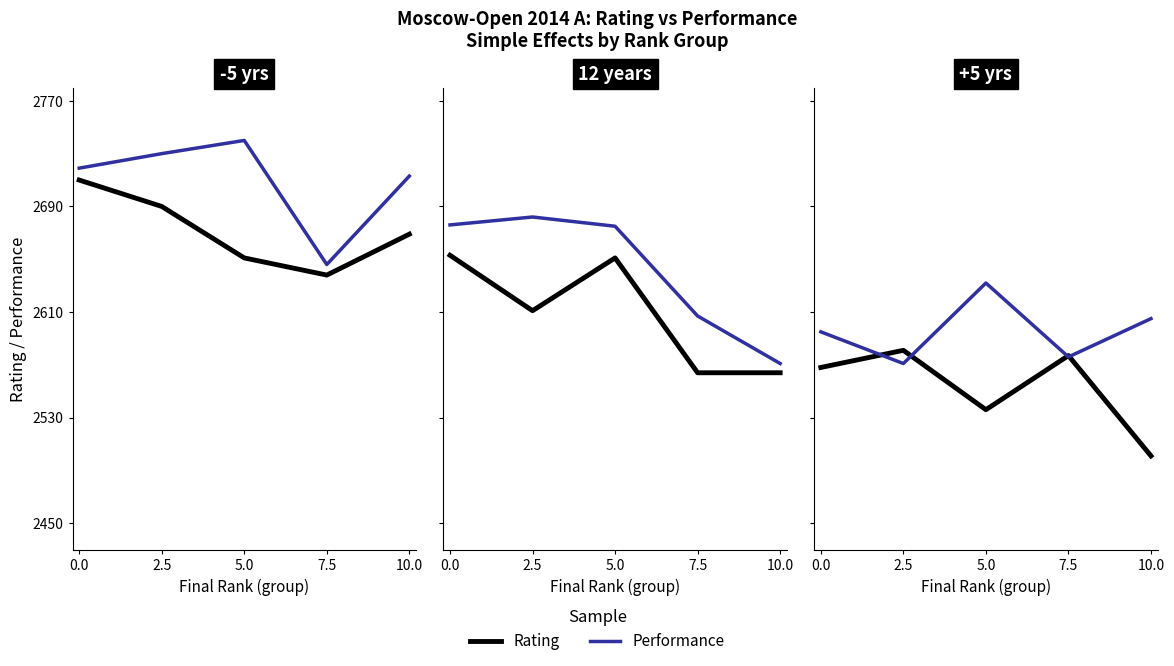

In Rating, how many points are higher than both neighbors (excluding endpoints)?

2